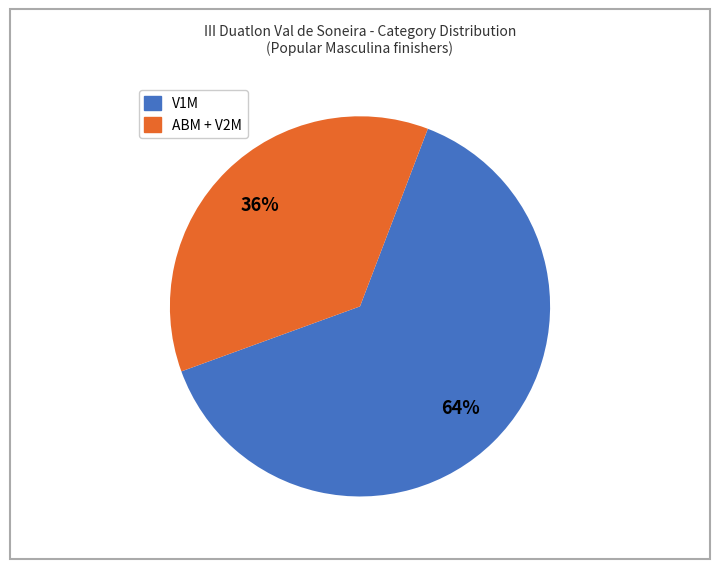

Do ABM and V1M together represent more than half of the pie?

Yes